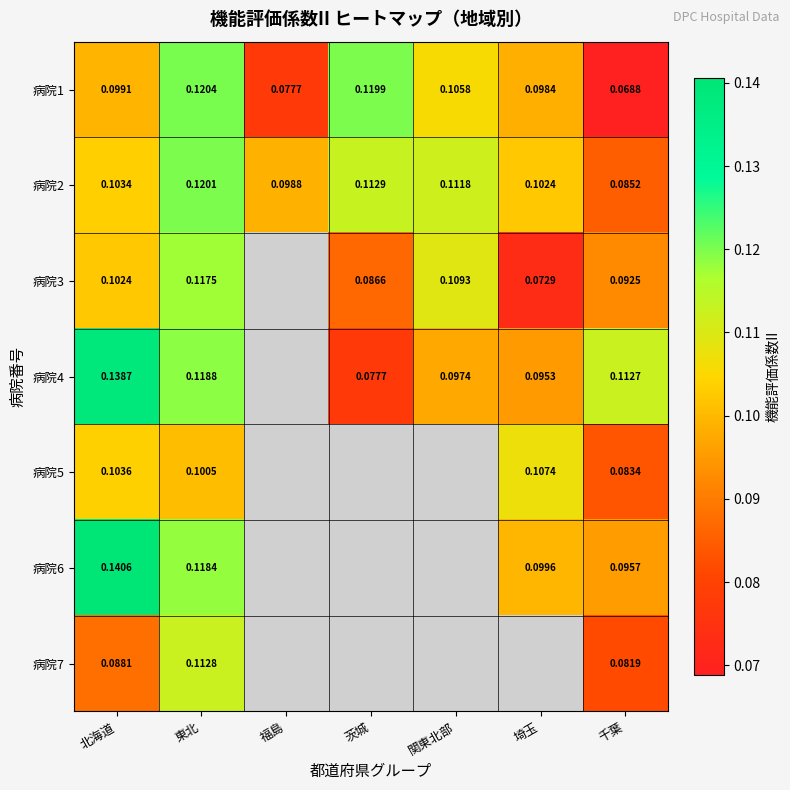

List the labels in order of 病院1 value, smallest first.

千葉, 福島, 埼玉, 北海道, 関東北部, 茨城, 東北